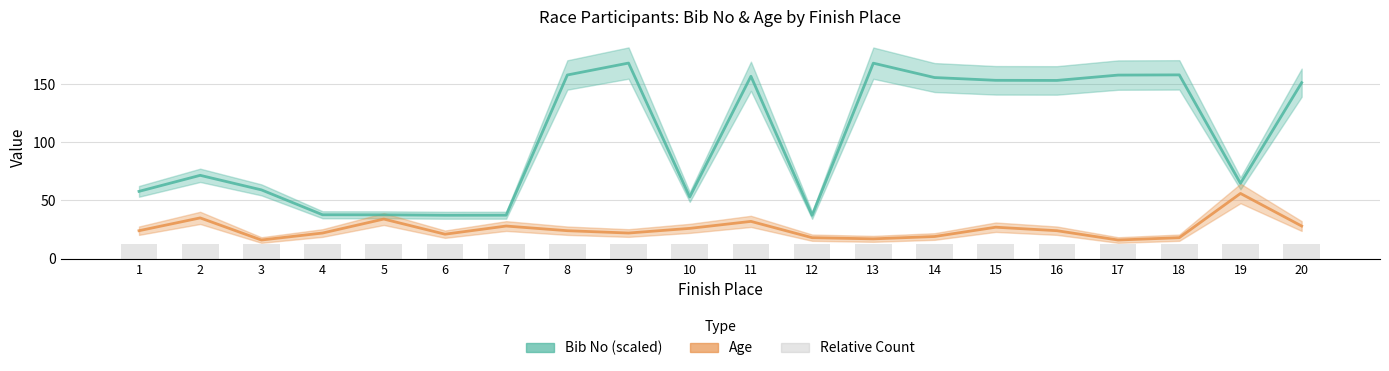

Between 7 and 10, which series saw the biggest shift?

Bib No (scaled)